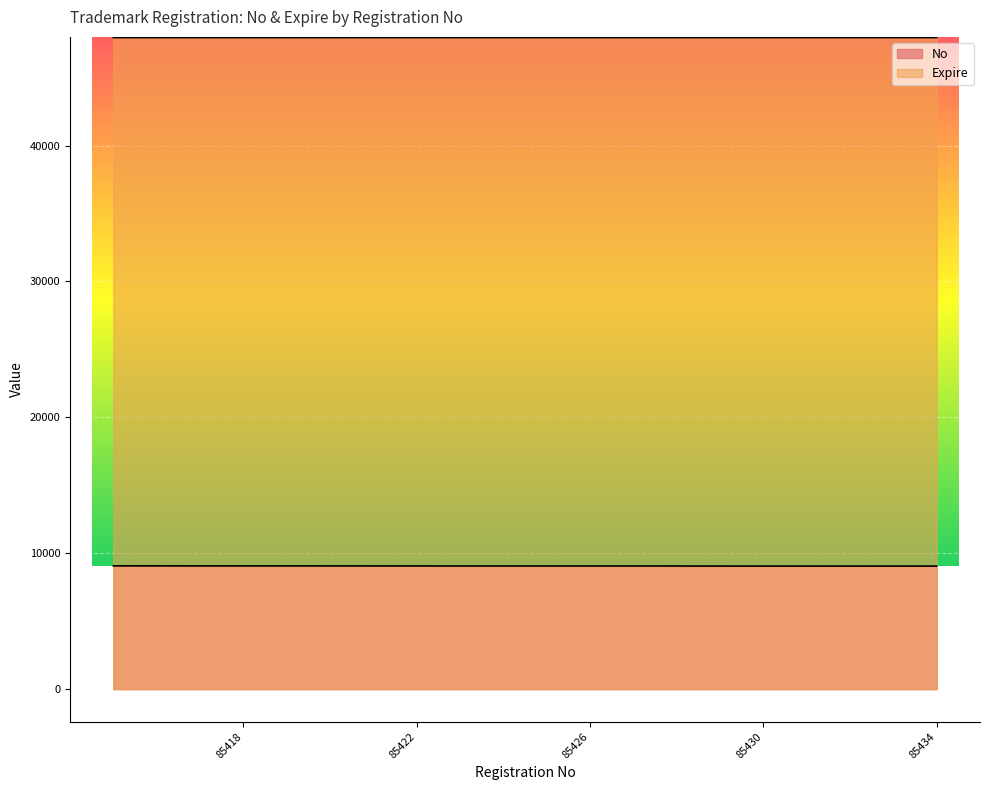

At which category is the sum across all series the highest?

85415